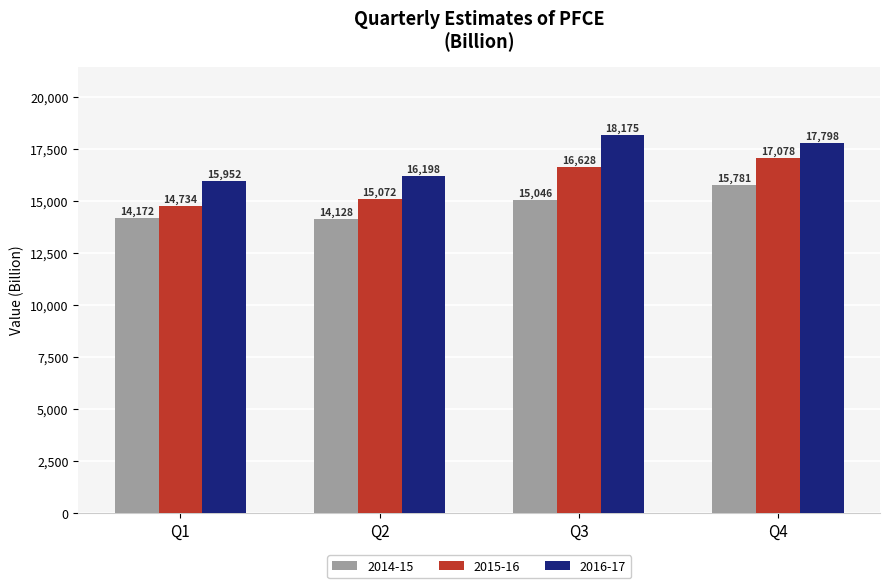

Which series has the largest range (max minus min)?

2015-16